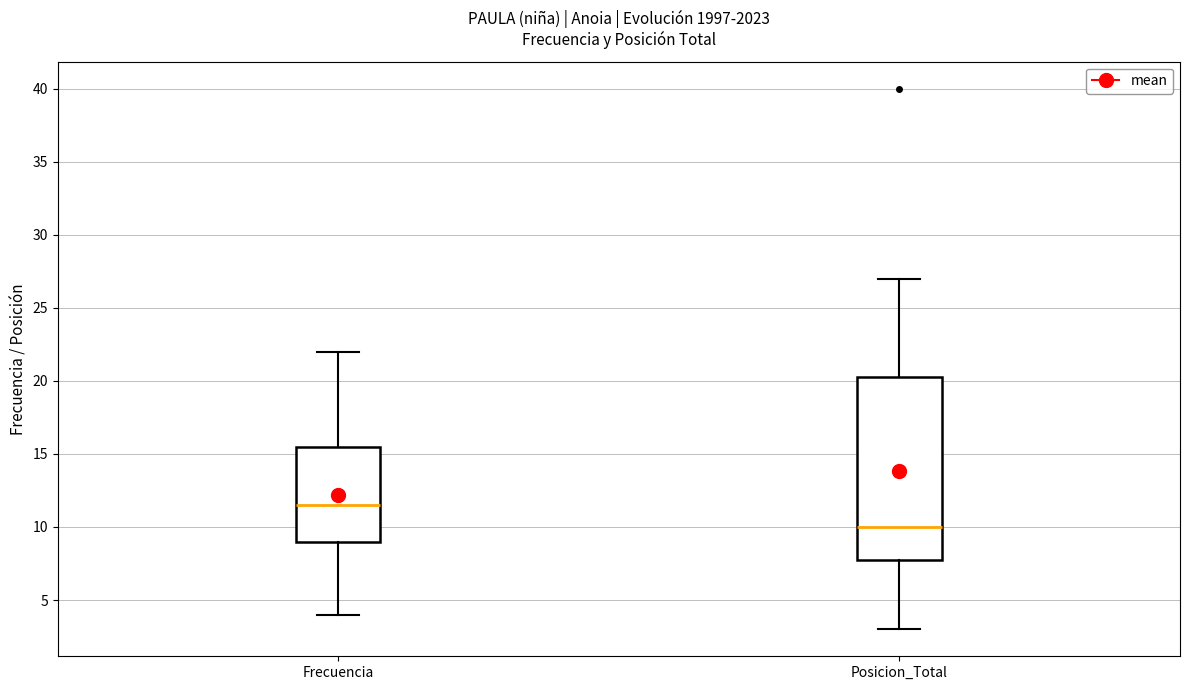

Which box's median line is the highest?

Frecuencia